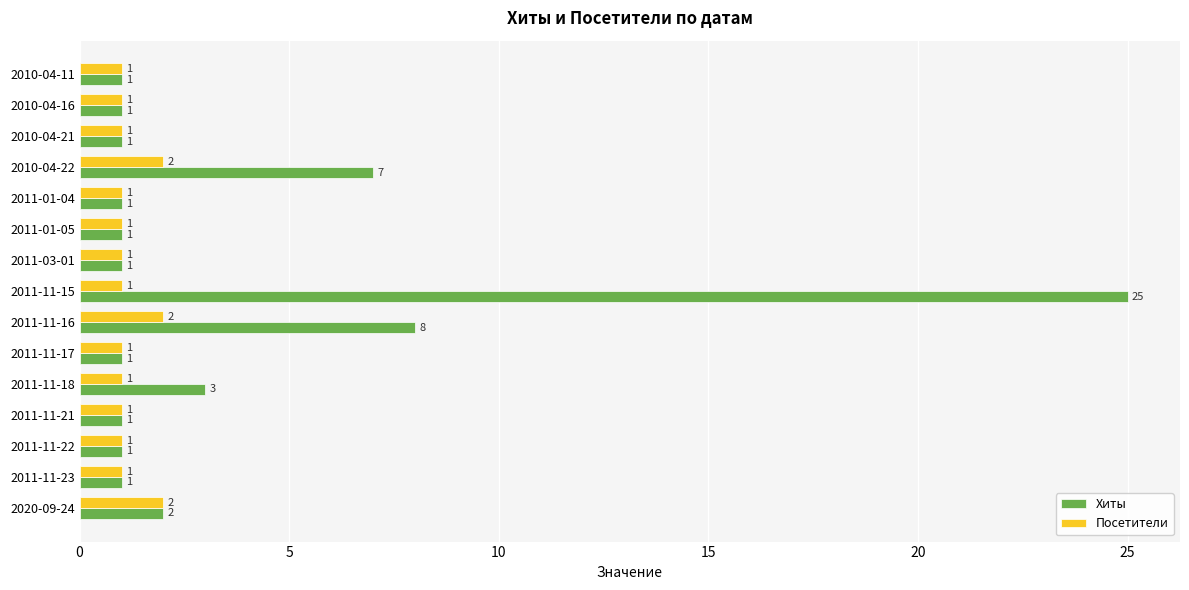

List the series in order of their peak value, lowest first.

Посетители, Хиты